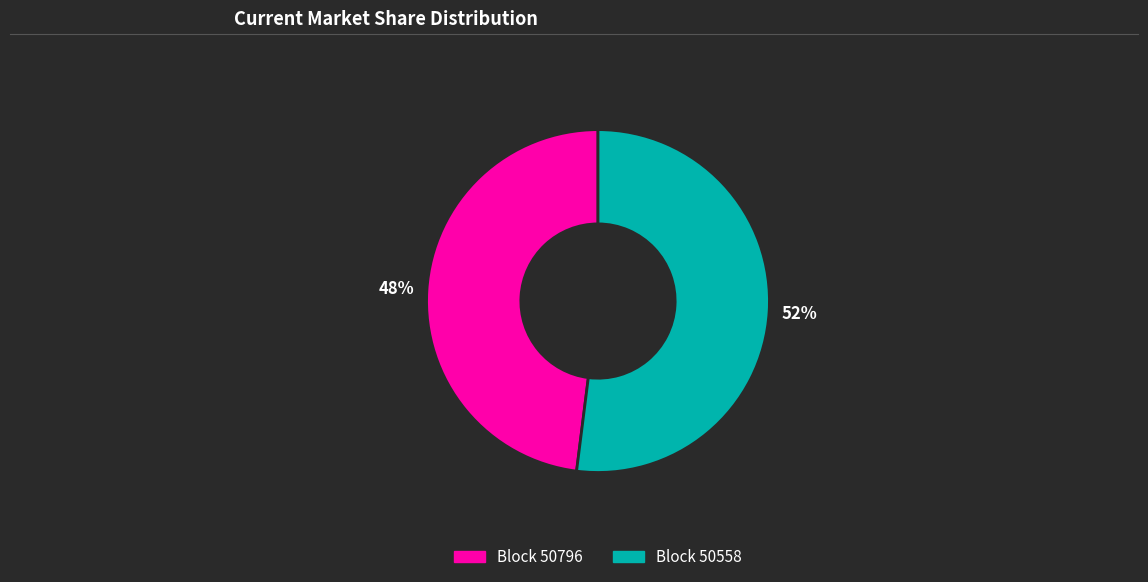

Which has a higher value, Block 50558 or Block 50796?

Block 50558